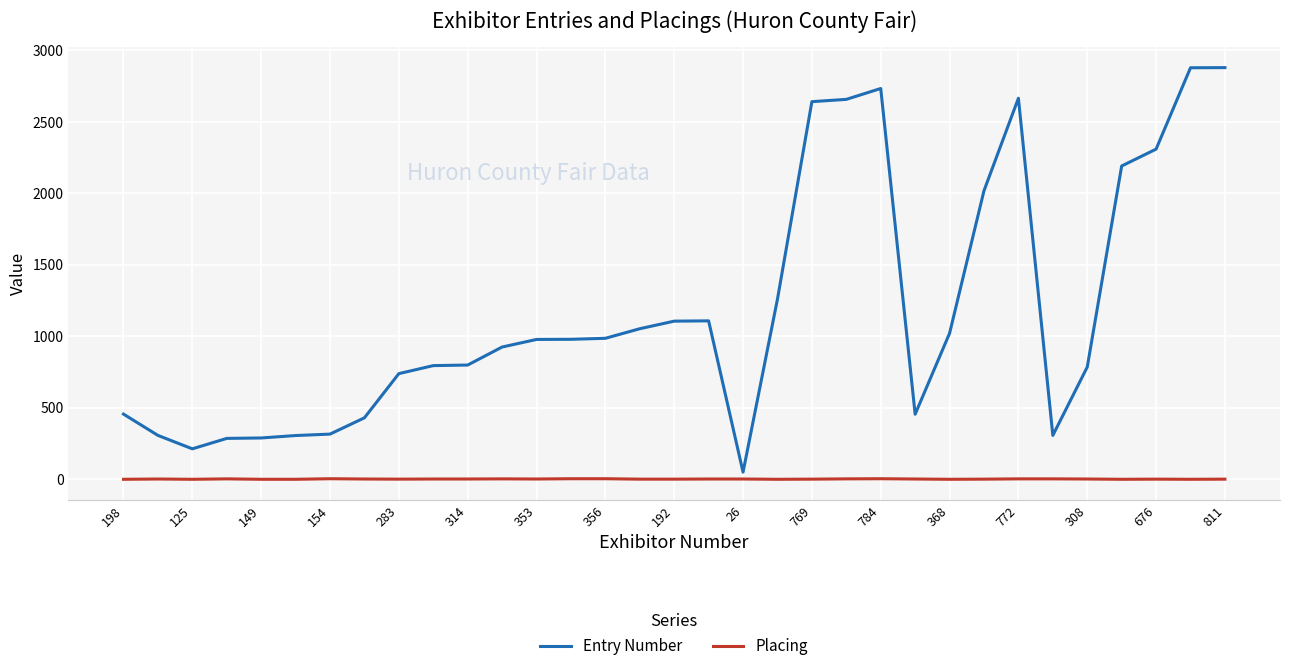

What is the difference between the maximum and minimum values in the Entry Number series?

2829